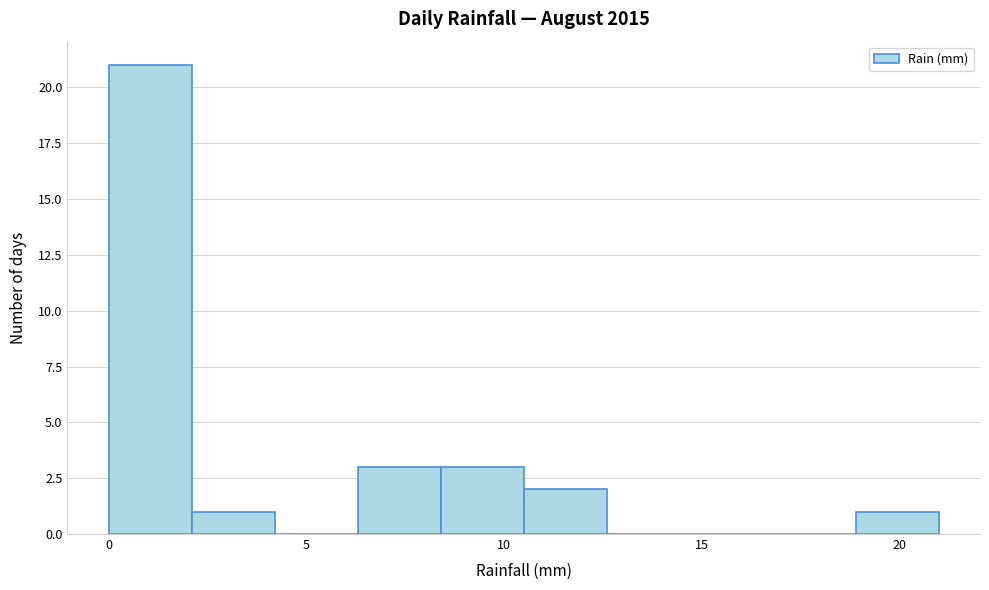

Reading left to right, transcribe this chart: for each bar, give the range it covers on the x-axis and its height. Neither the bar edges nor the heights are printed on the chart, so give them approximately, as read against the axes.

0.0 to 2.1: 21
2.1 to 4.2: 1
4.2 to 6.3: 0
6.3 to 8.4: 3
8.4 to 10.5: 3
10.5 to 12.6: 2
12.6 to 14.7: 0
14.7 to 16.8: 0
16.8 to 18.9: 0
18.9 to 21.0: 1